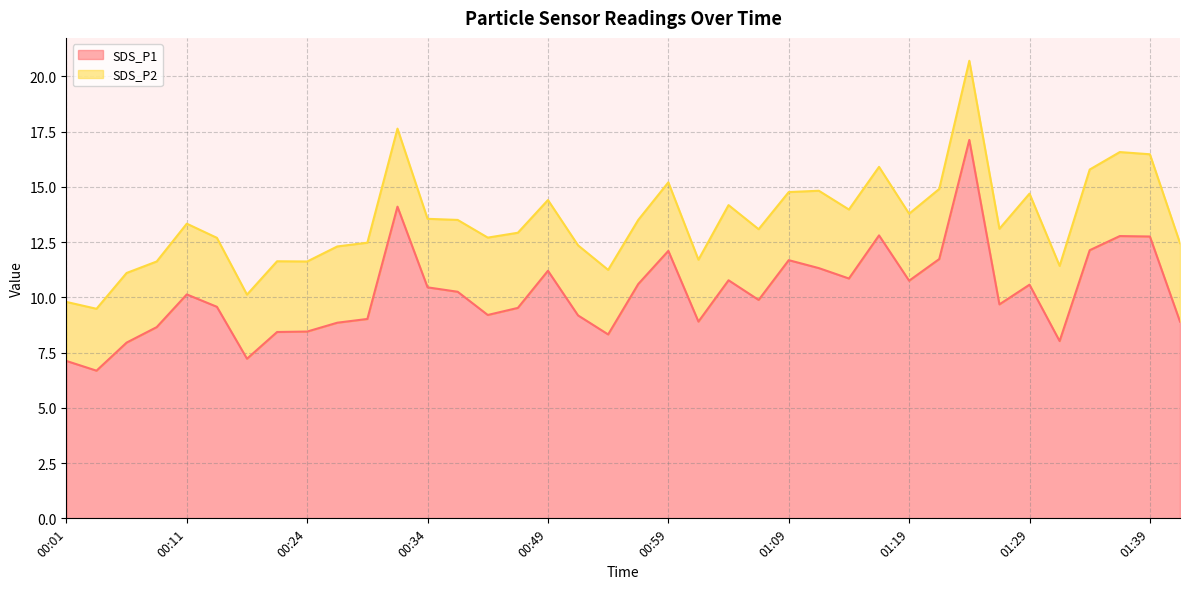

Which label corresponds to the largest value in the chart?

01:24